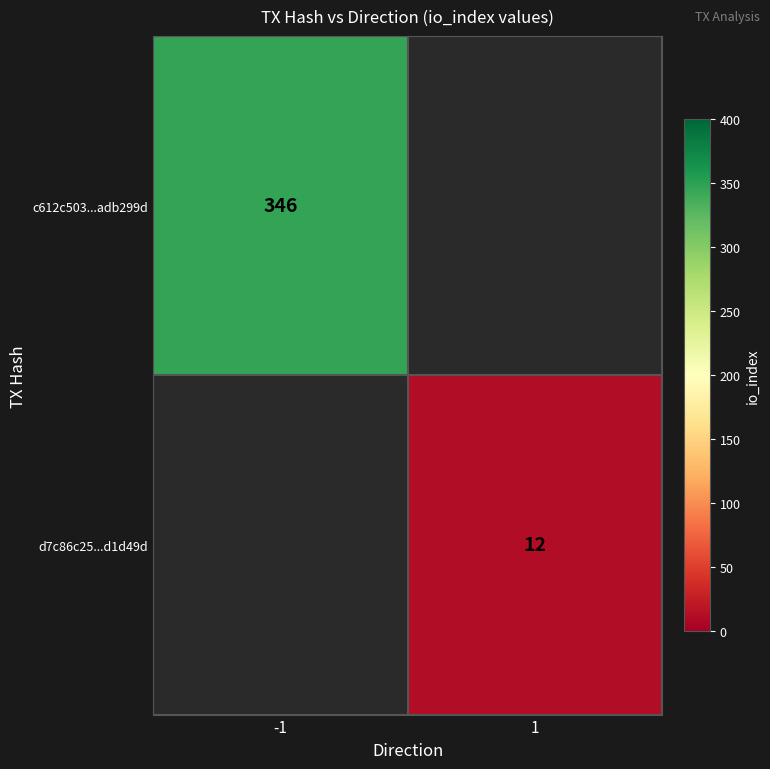

The value of c612c503...adb299d at -1 is 346. True or false?

True